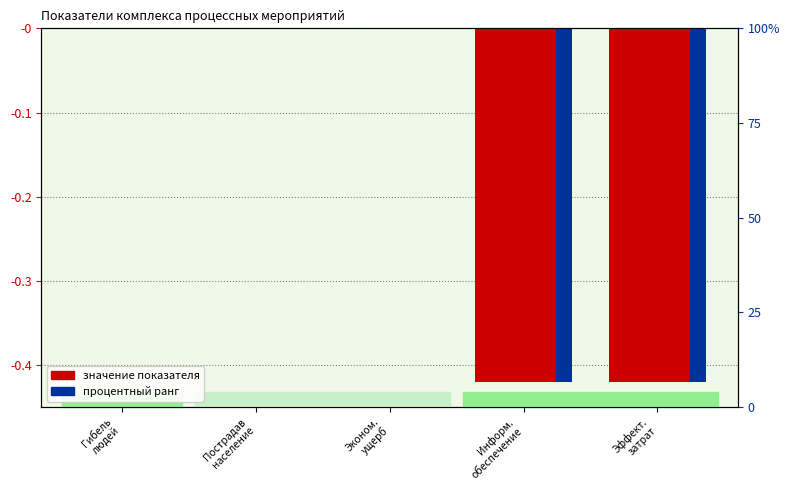

Which category has the lowest value in the 2026 series?

Информ. обеспечение